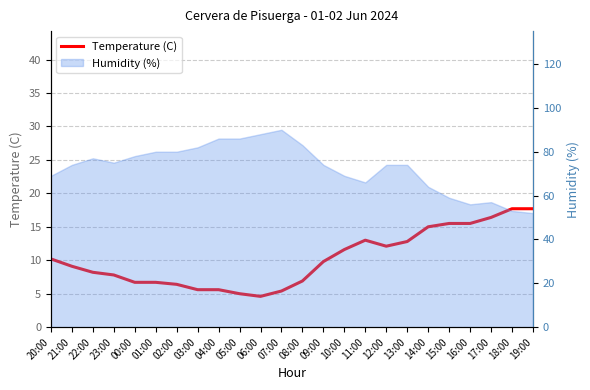

List the labels in order of value, smallest first.

06:00, 05:00, 07:00, 03:00, 04:00, 02:00, 00:00, 01:00, 08:00, 23:00, 22:00, 21:00, 09:00, 20:00, 10:00, 12:00, 13:00, 11:00, 14:00, 15:00, 16:00, 17:00, 18:00, 19:00